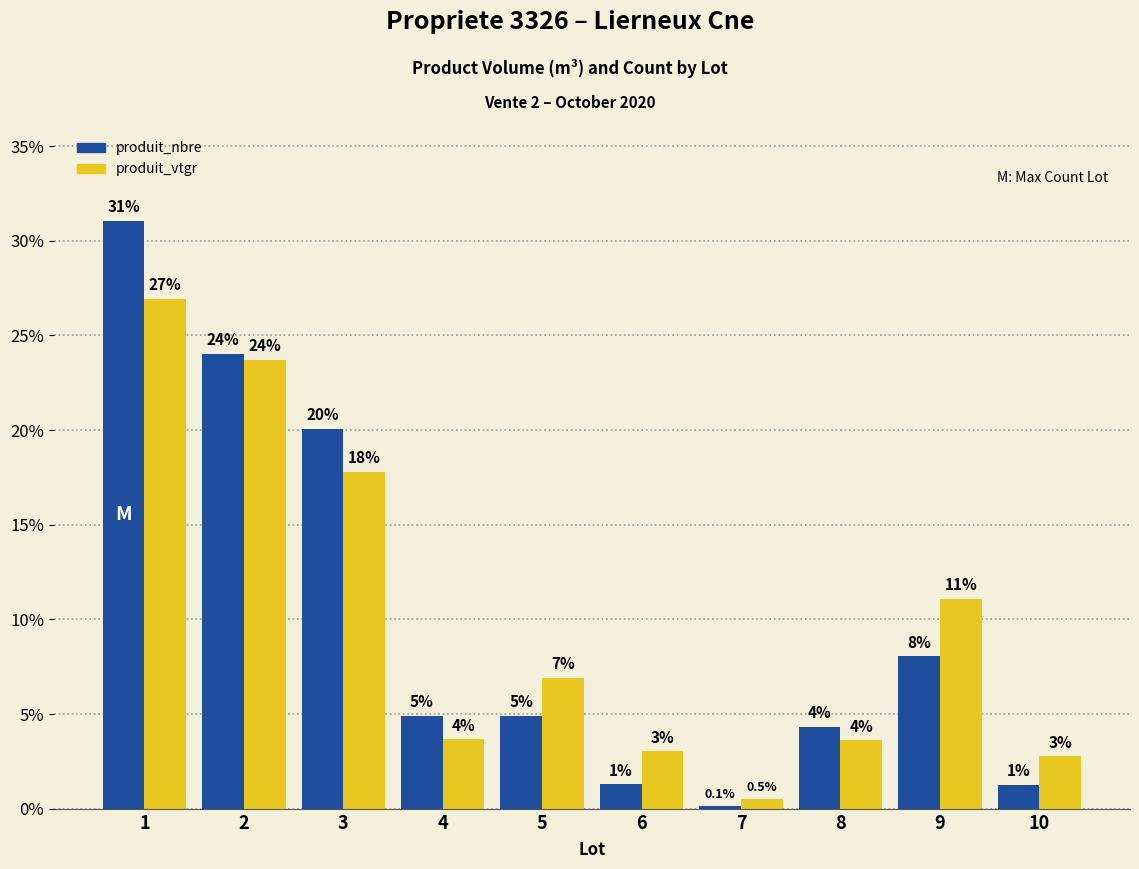

Is the value of produit_nbre at 4 greater than the value of produit_vtgr at 3?

No